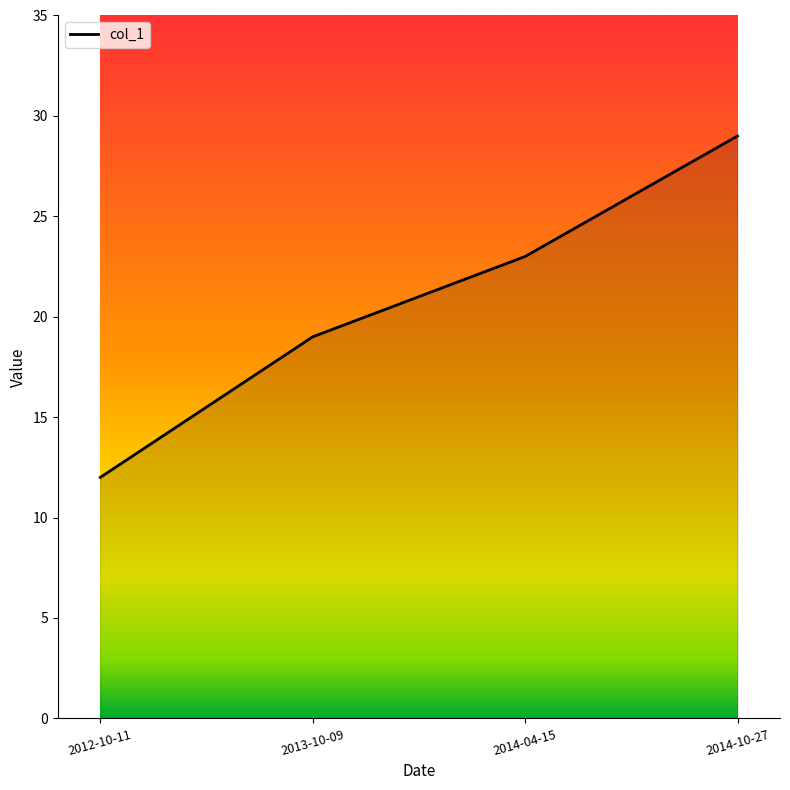

List the labels in order of value, largest first.

2014-10-27, 2014-04-15, 2013-10-09, 2012-10-11